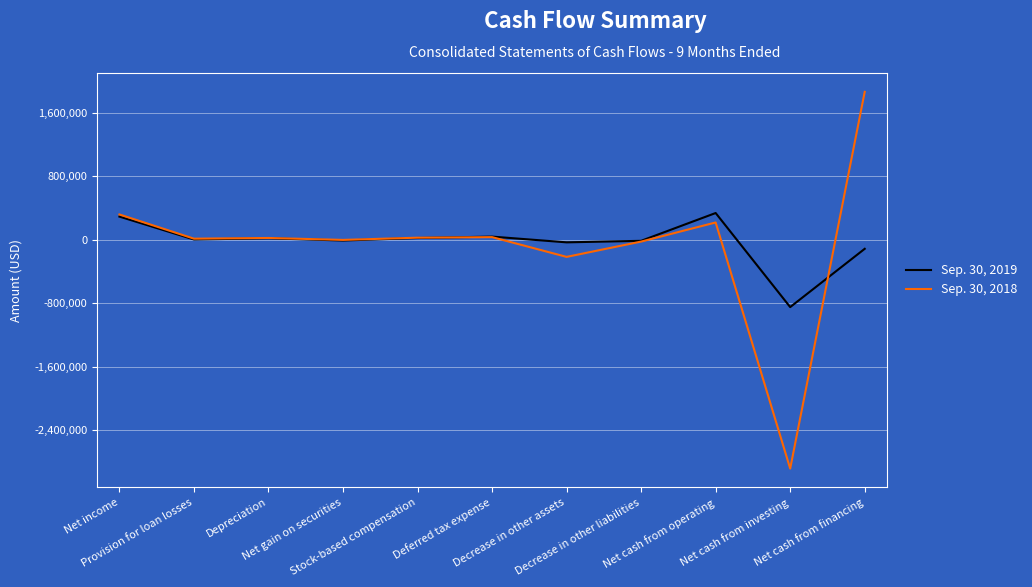

What is the difference between the maximum and minimum values in the Sep. 30, 2018 series?

4749474